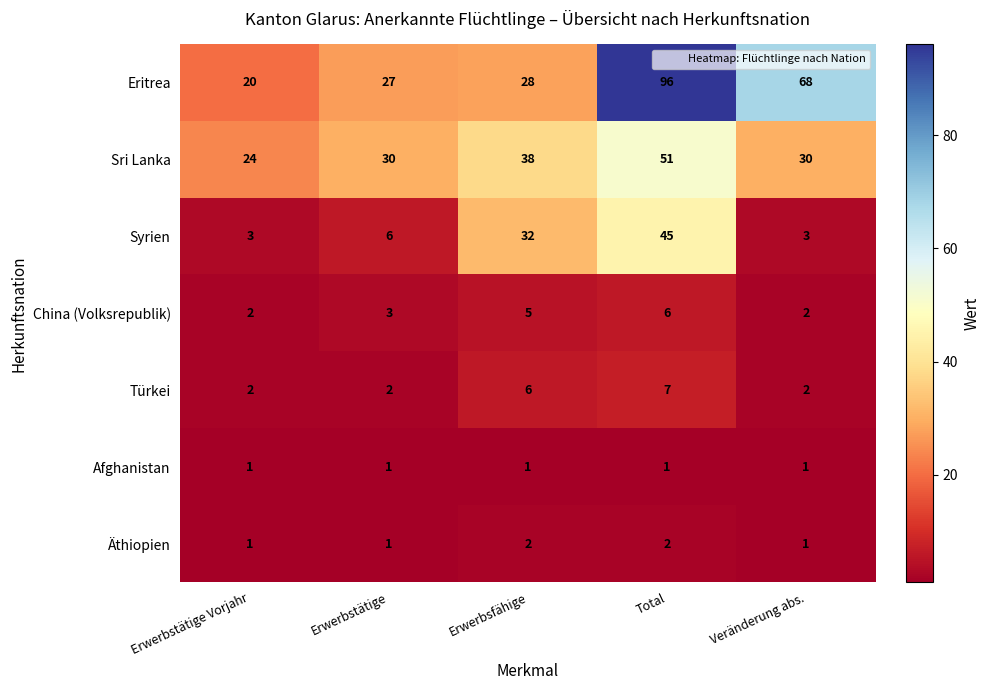

True or false: Türkei has a value of 1 at Erwerbstätige Vorjahr.

False